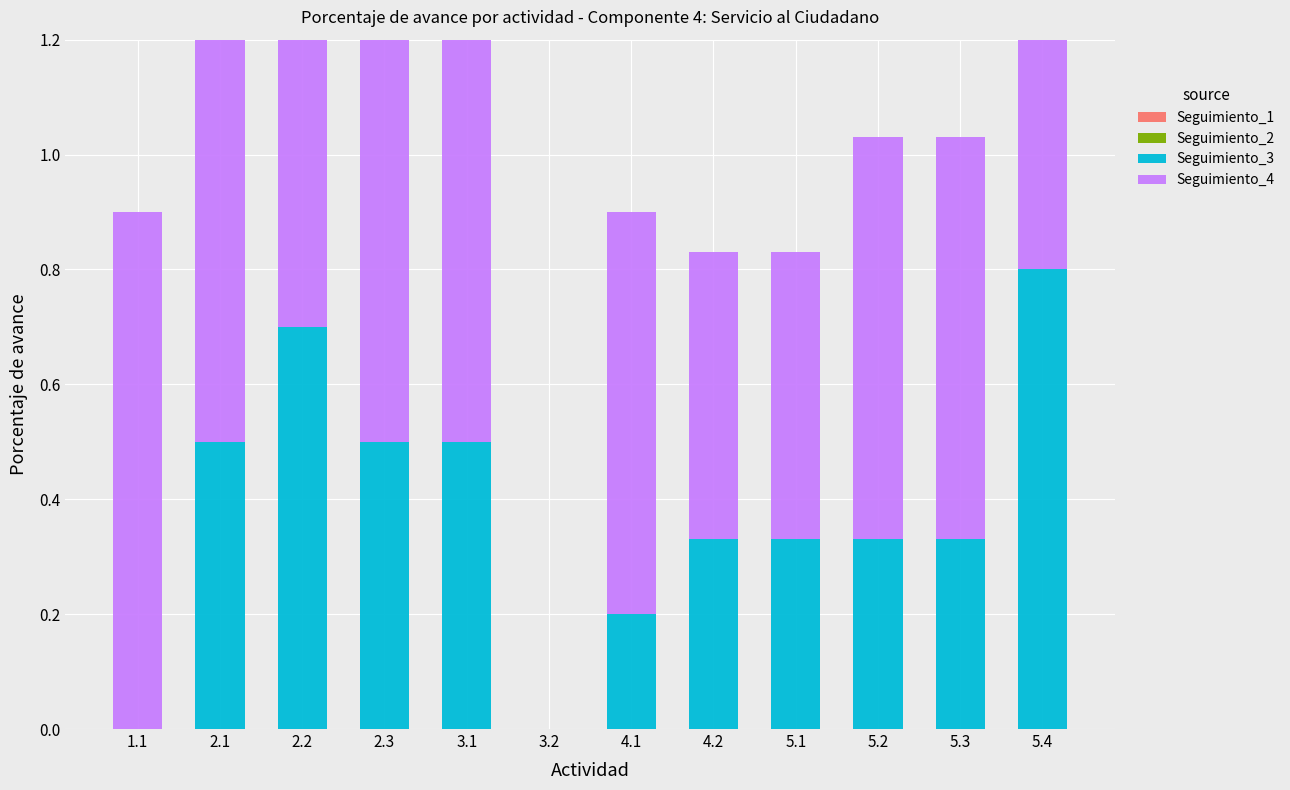

Does the chart contain any negative values?

No